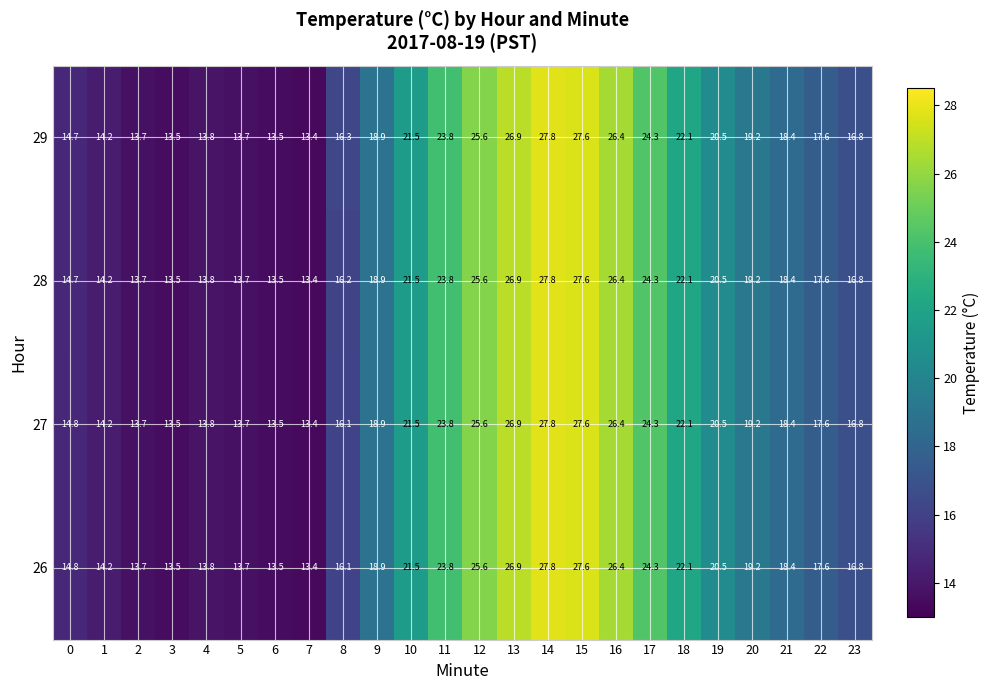

Which series has the largest total across all categories?

29